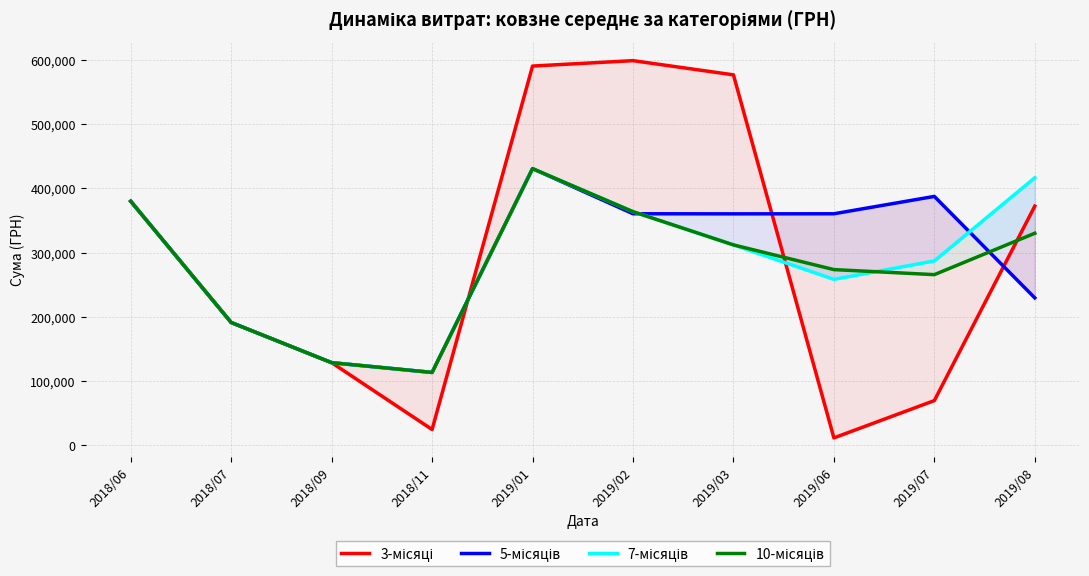

Where is the first local maximum for 7-місяців?

2019/01